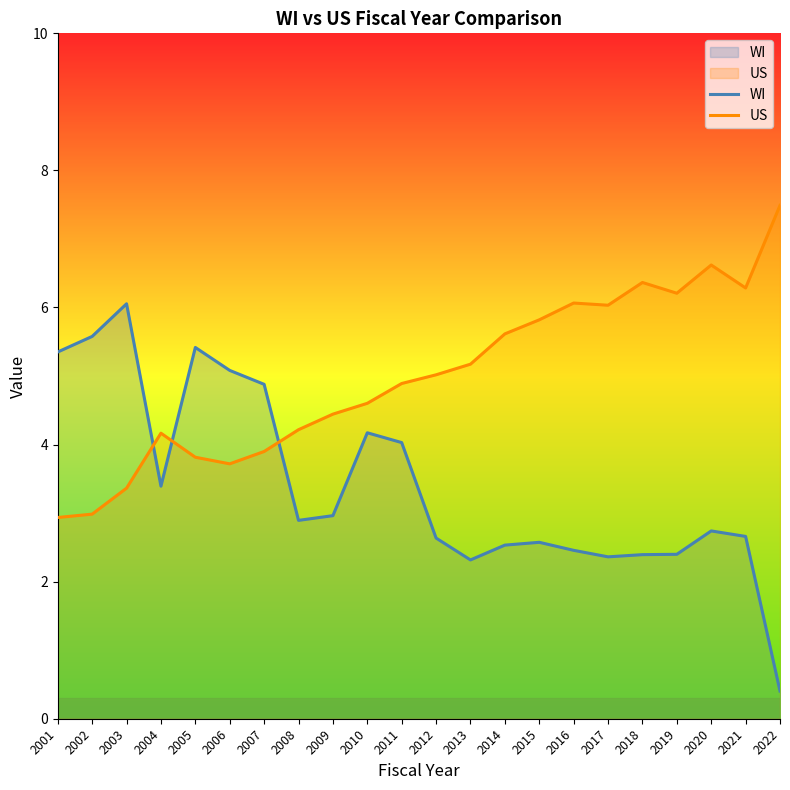

Where is the first local maximum for US?

2004